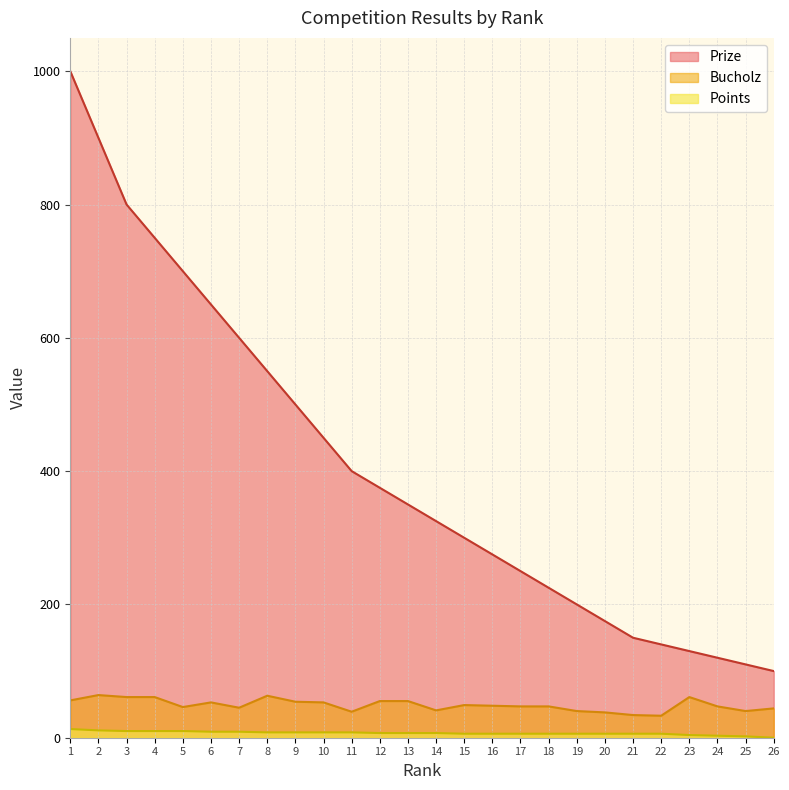

What is the difference between the highest and lowest values at 9?

492